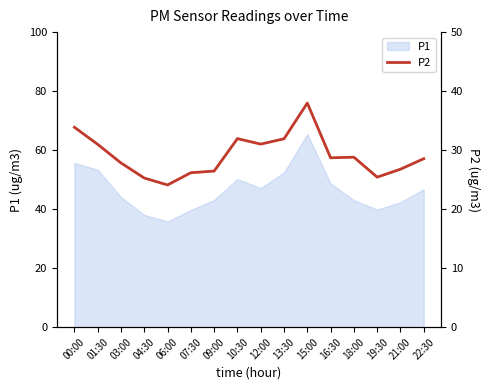

Where is the first local minimum?

06:00